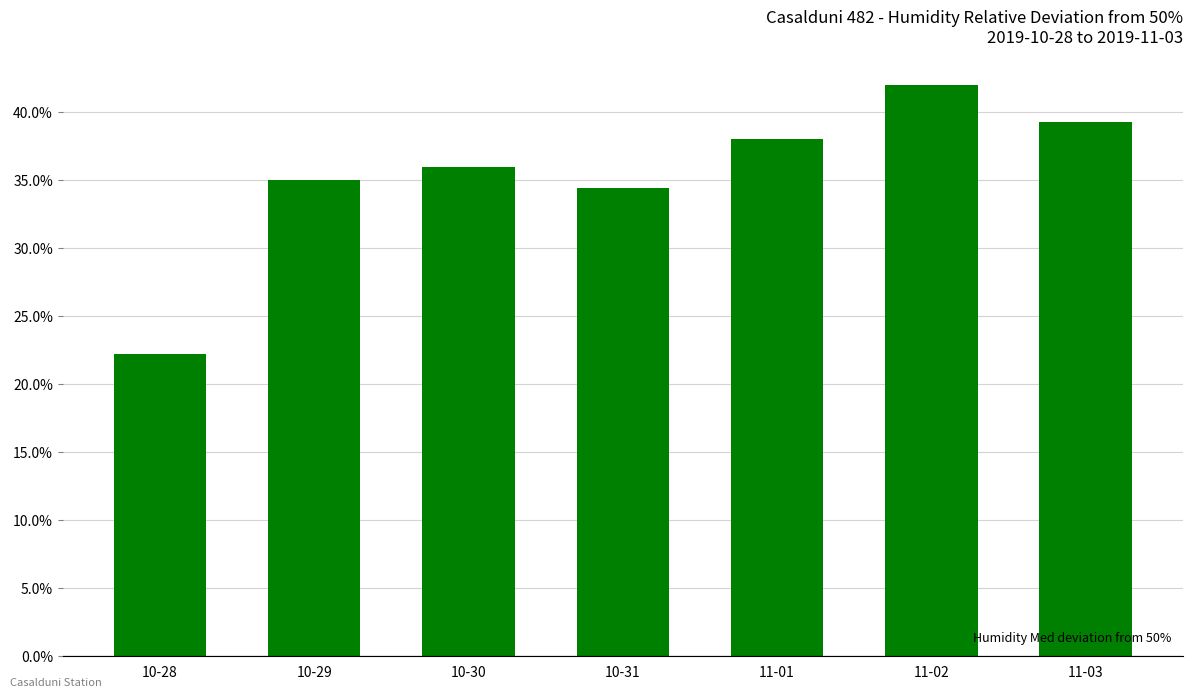

What is the greatest value displayed?

42.0